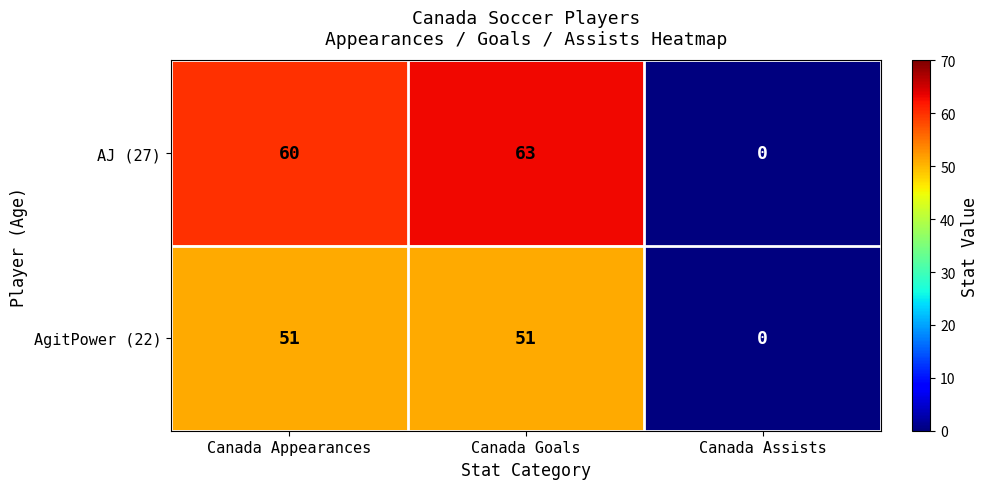

How many data points does each series have?

3